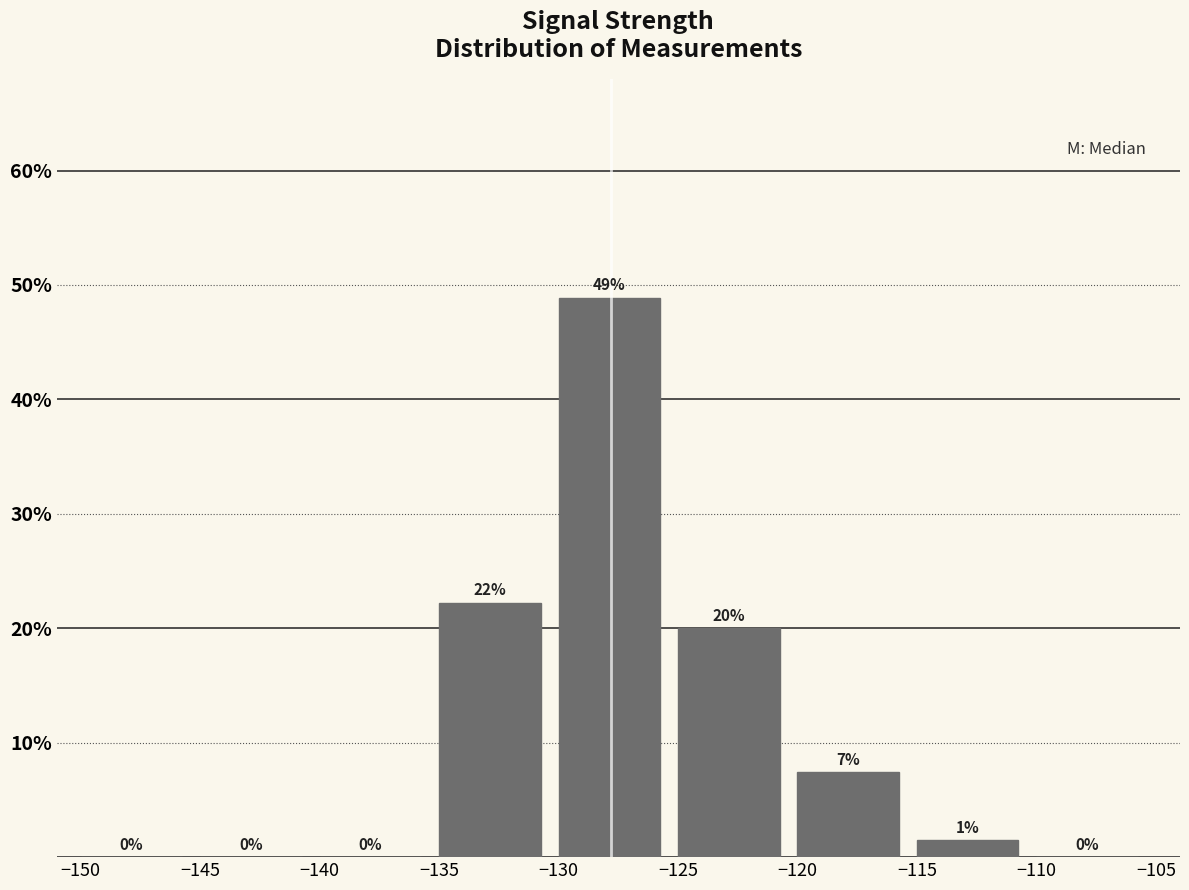

Which range on the x-axis has the tallest bar?

-130 to -125